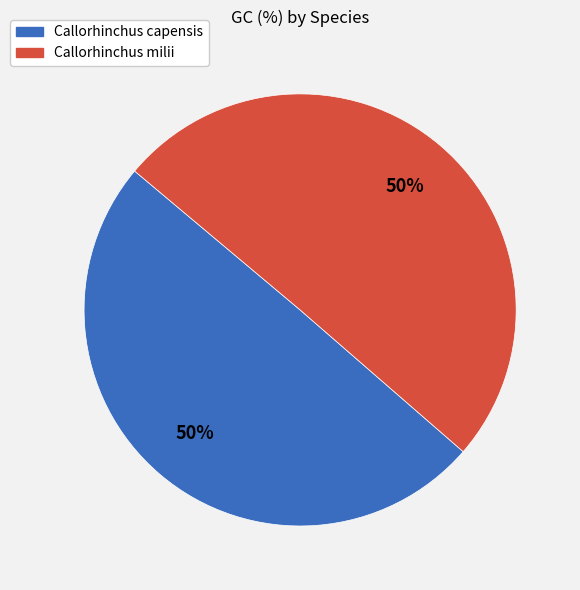

The Callorhinchus capensis slice represents 50% of the pie. True or false?

True